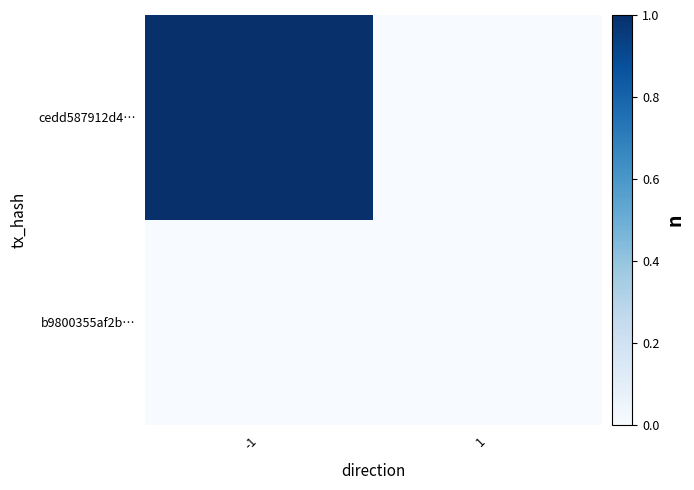

Reading left to right, transcribe all the data shown in this chart.

cedd587912d4…: -1=1	1=0
b9800355af2b…: -1=0	1=0